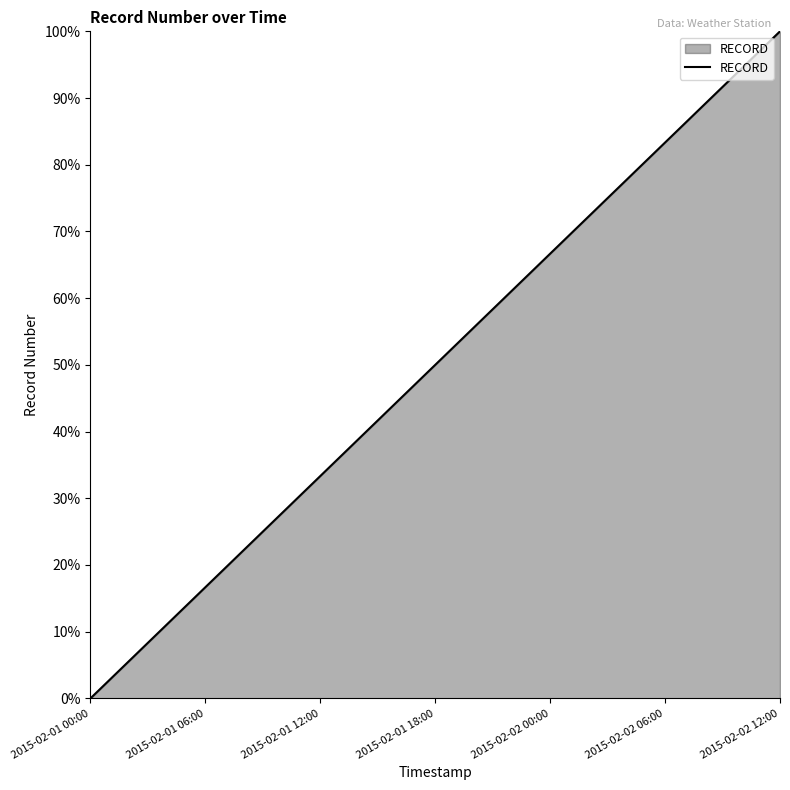

What is the difference between the maximum and minimum values?

100.0